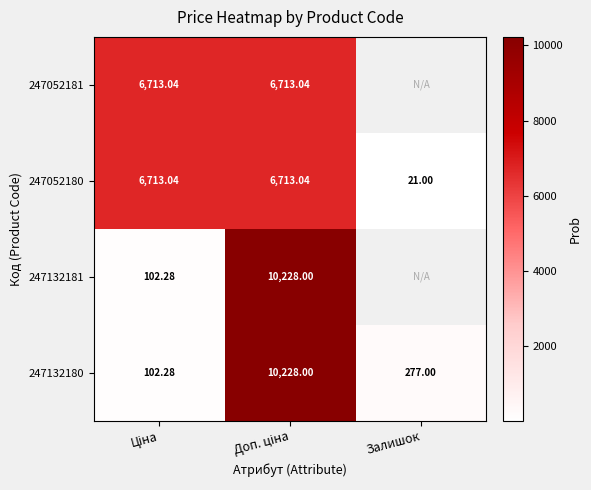

What is the difference between the highest and lowest values at Ціна?

6610.8